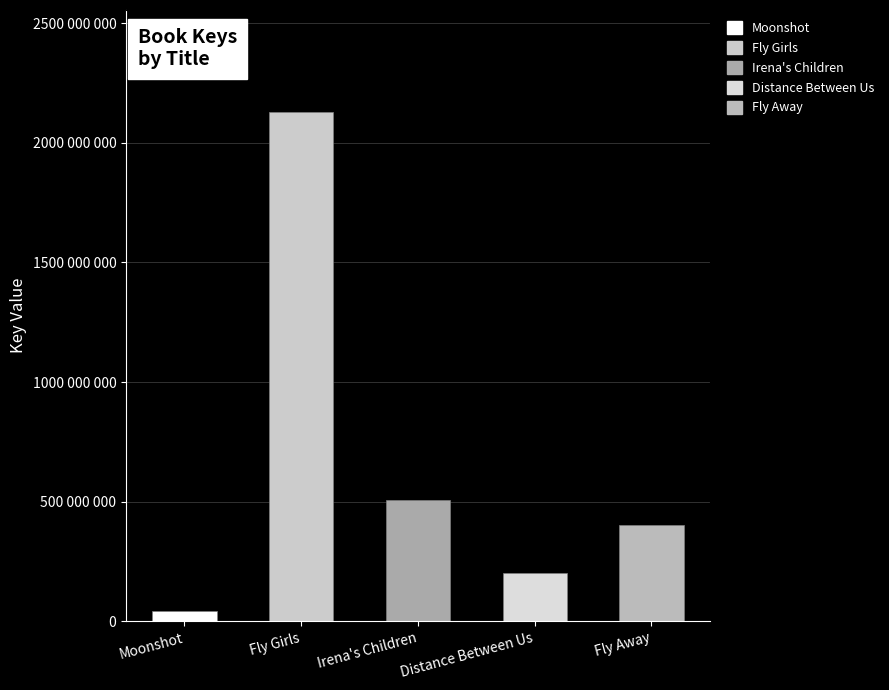

What is the change in value from Moonshot to Fly Girls?

+2084127599